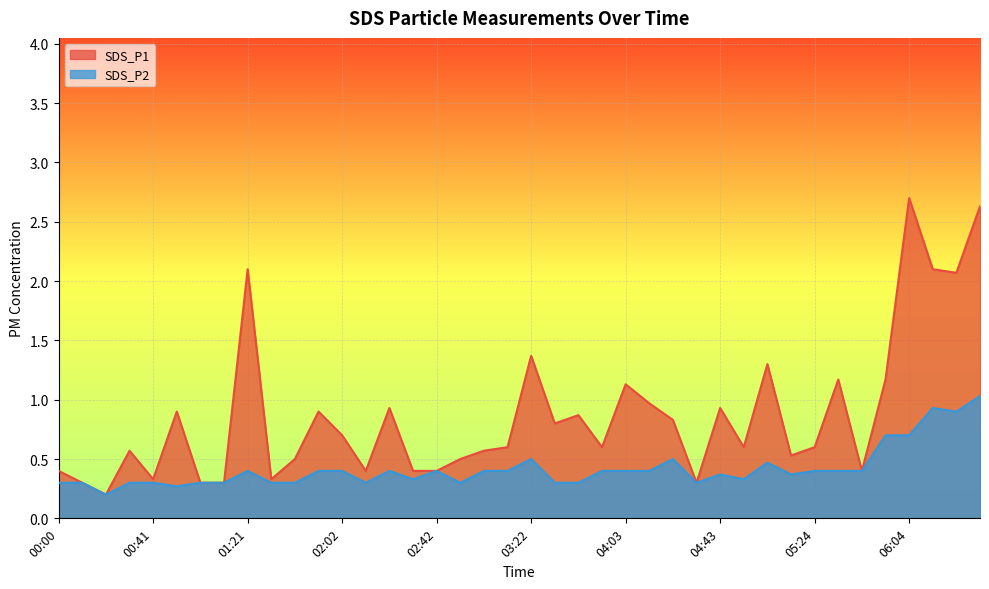

What is the difference between the maximum and minimum values in the SDS_P1 series?

2.5